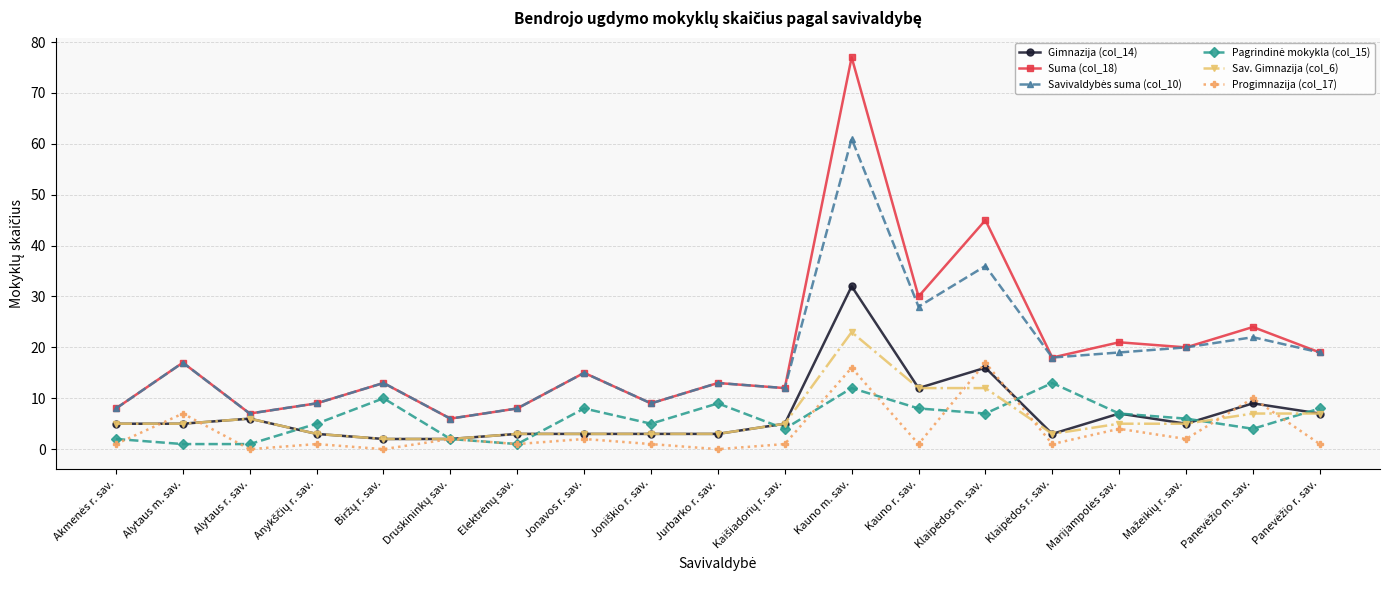

Which series has the widest spread of values?

Suma (col_18)